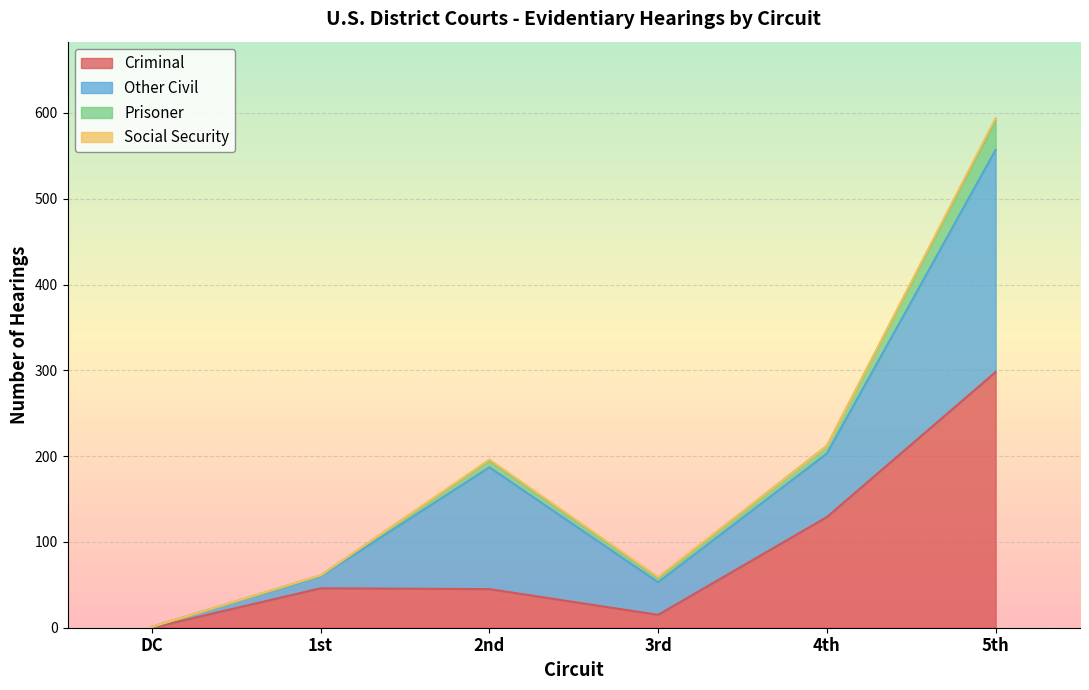

At which category is the sum across all series the highest?

5th